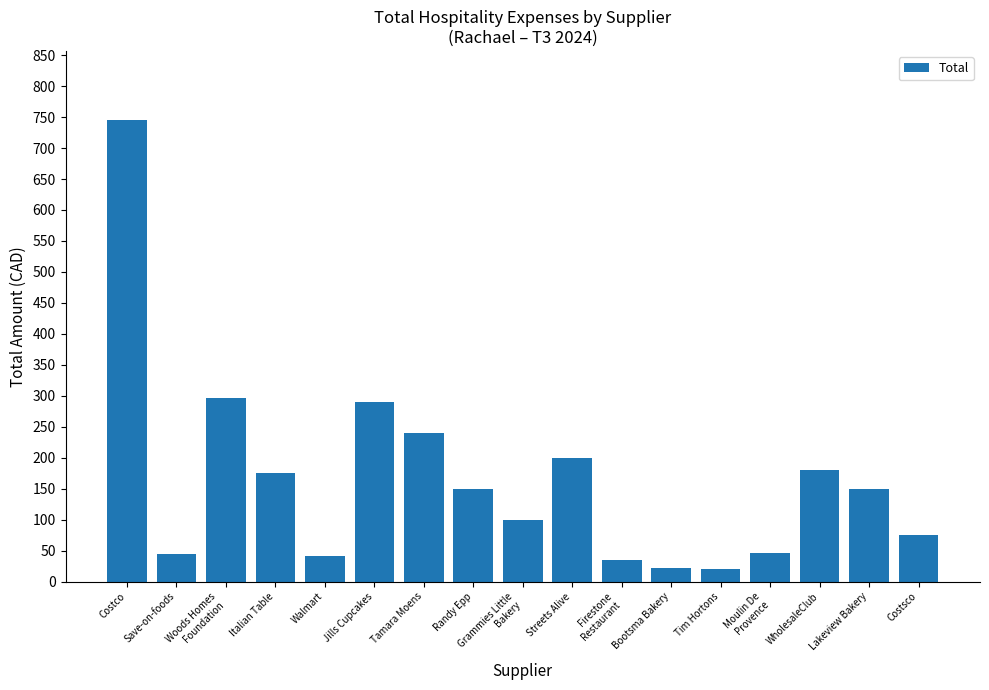

What is the sum of the values at Italian Table and Streets Alive?

376.0